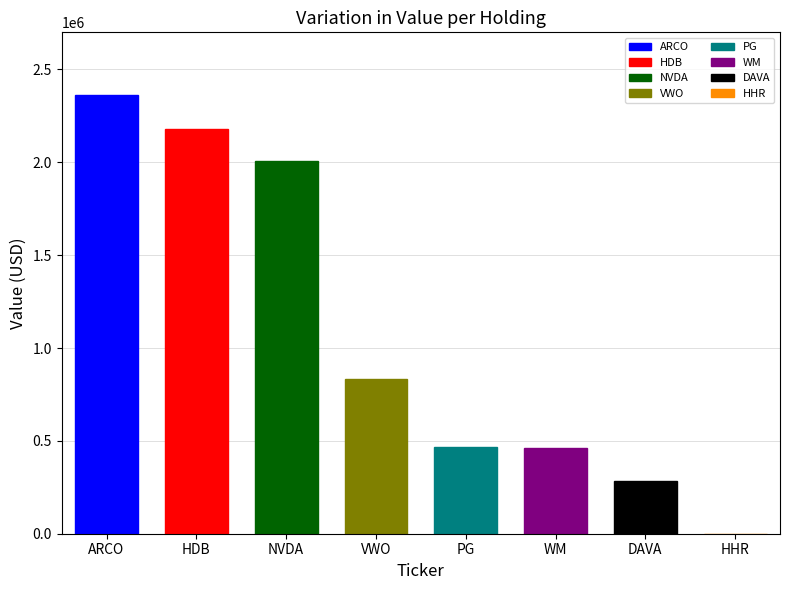

What is the label of the 3rd bar from the left?

NVDA